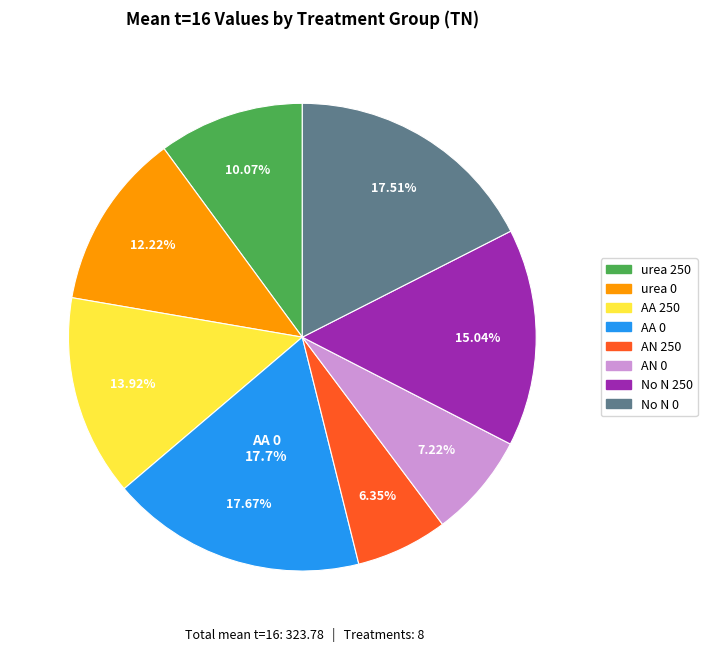

Is it true that AA 250 is 19% of the pie?

False